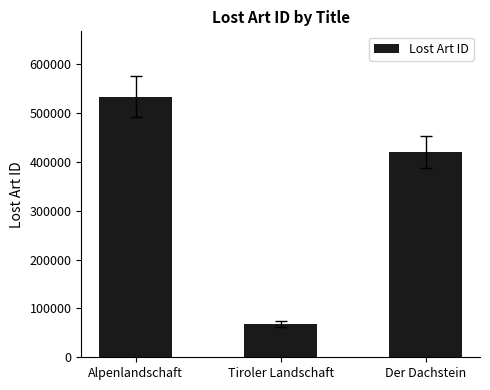

How many data points are less than 420236?

1